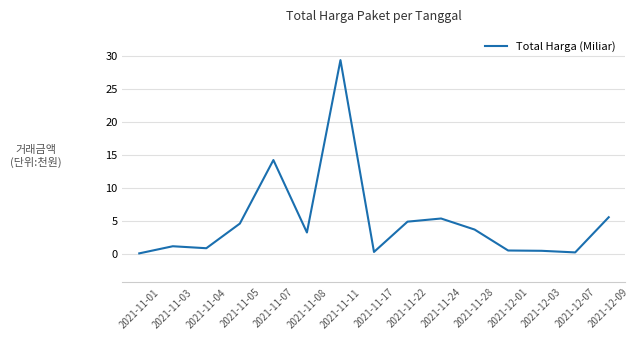

What is the difference between the maximum and minimum values?

29.3